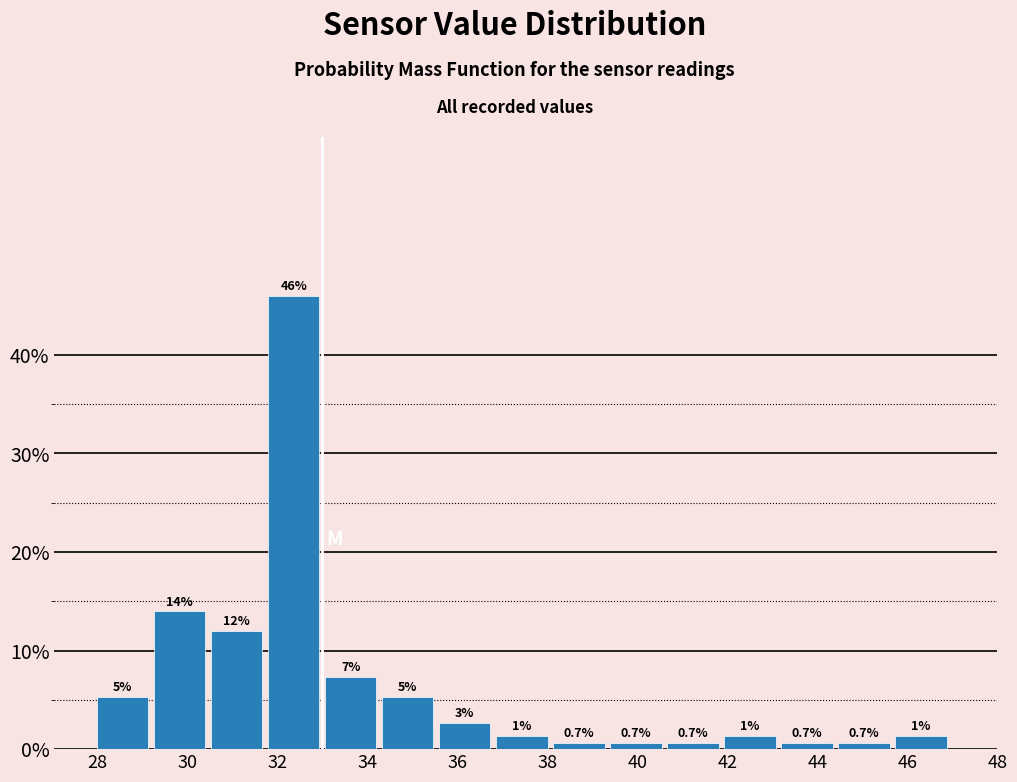

Which range on the x-axis has the tallest bar?

31.8 to 33.0